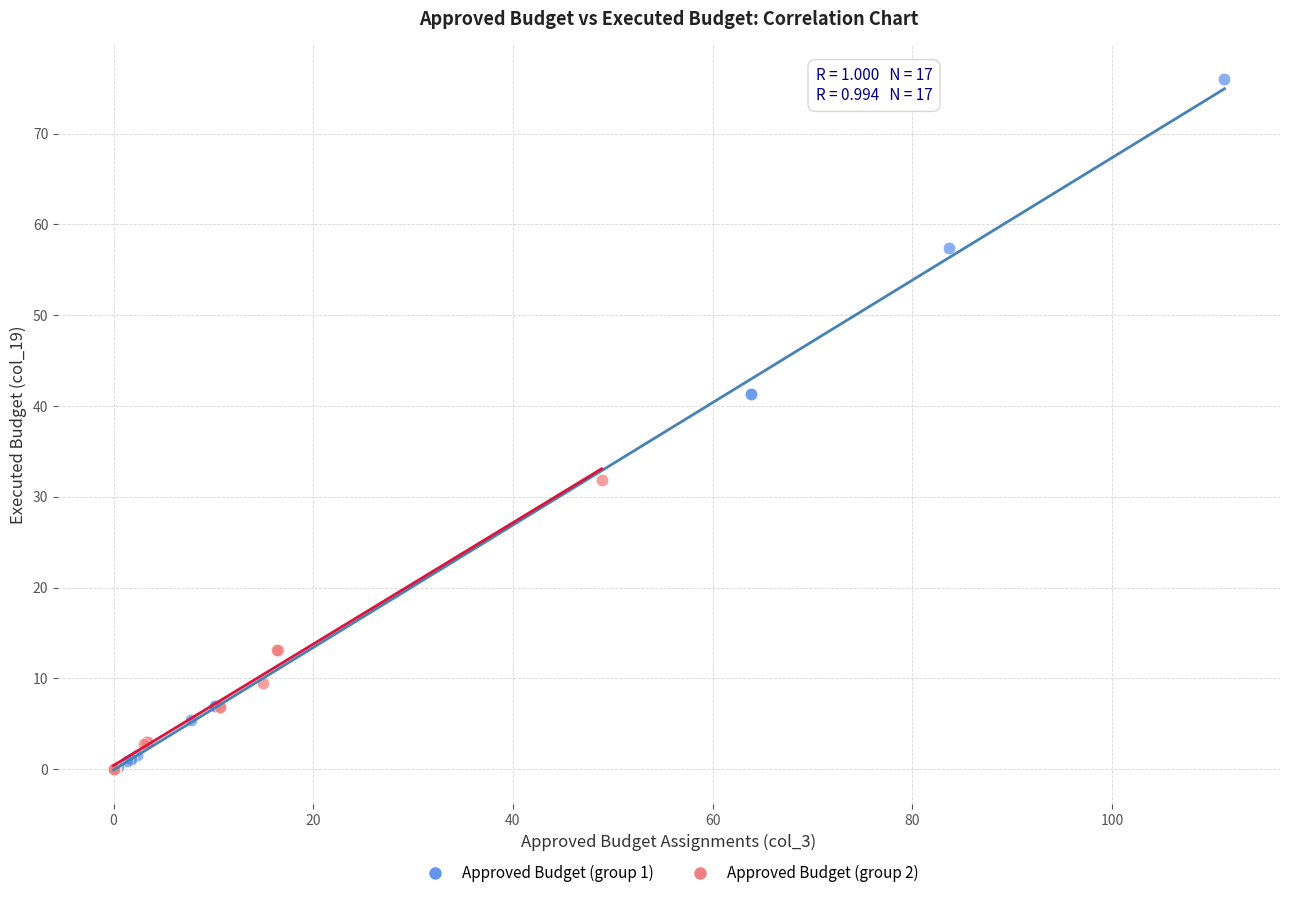

What are all the series names shown in the legend?

Approved Budget (group 1), Approved Budget (group 2)